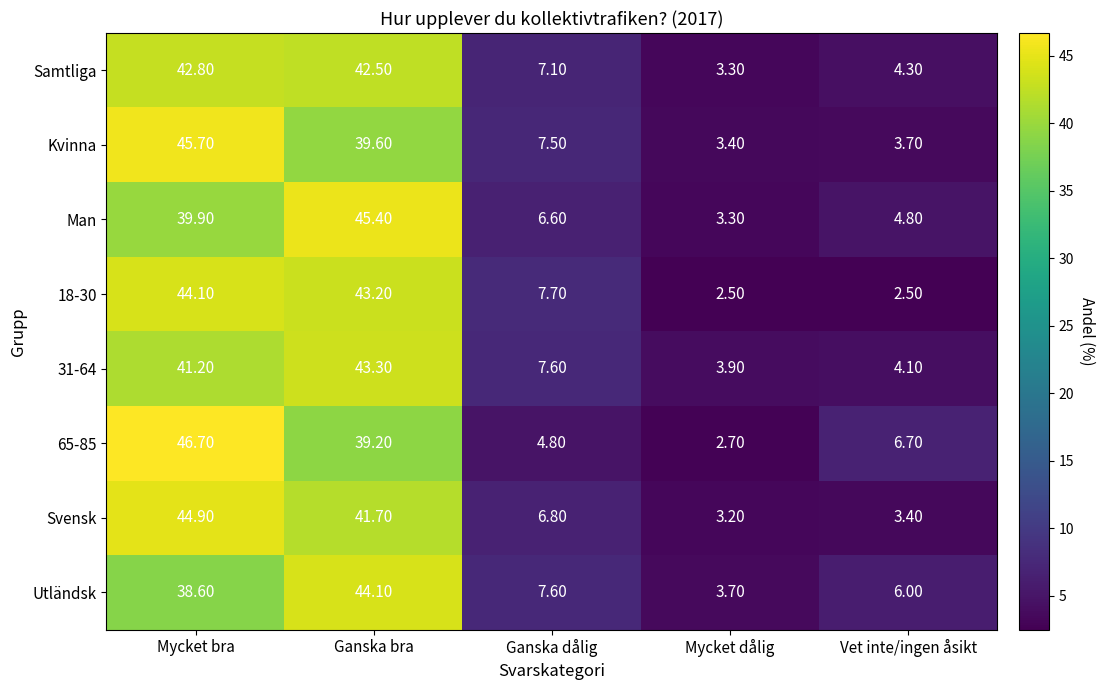

At which label is 18-30 closest to 23?

Ganska dålig